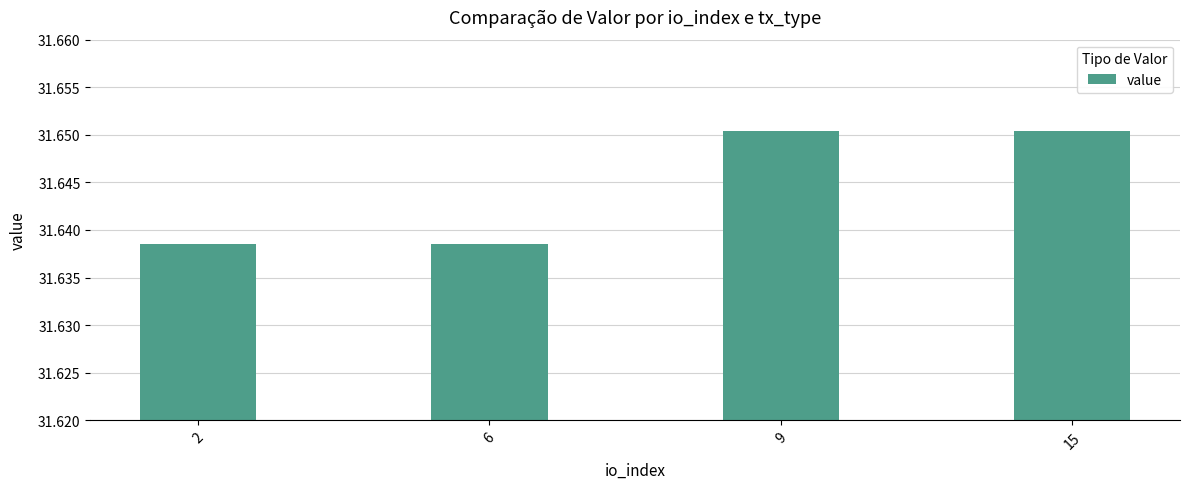

What is the sum of all values?

126.6